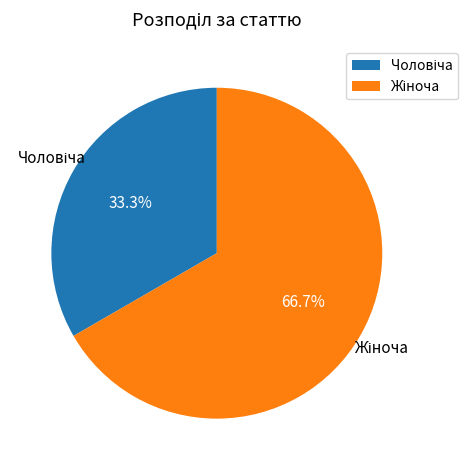

To the nearest percent, what is the difference between the largest and smallest slice percentages?

33%